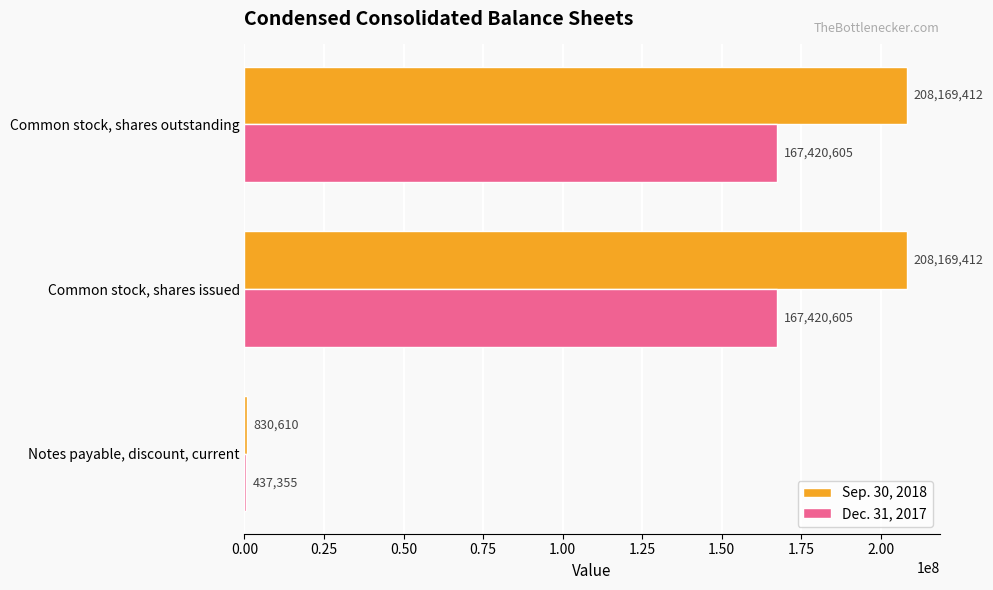

Which series has the largest total across all categories?

Sep. 30, 2018